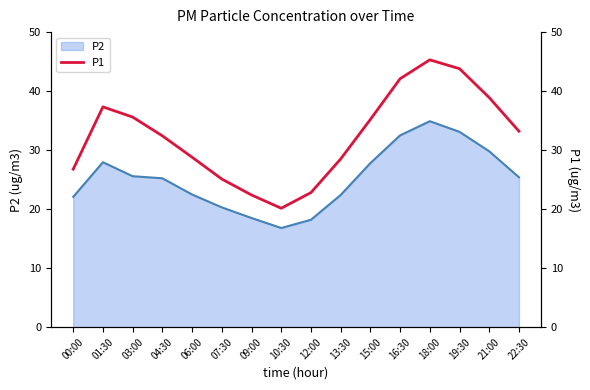

Does the chart have visible grid lines?

No